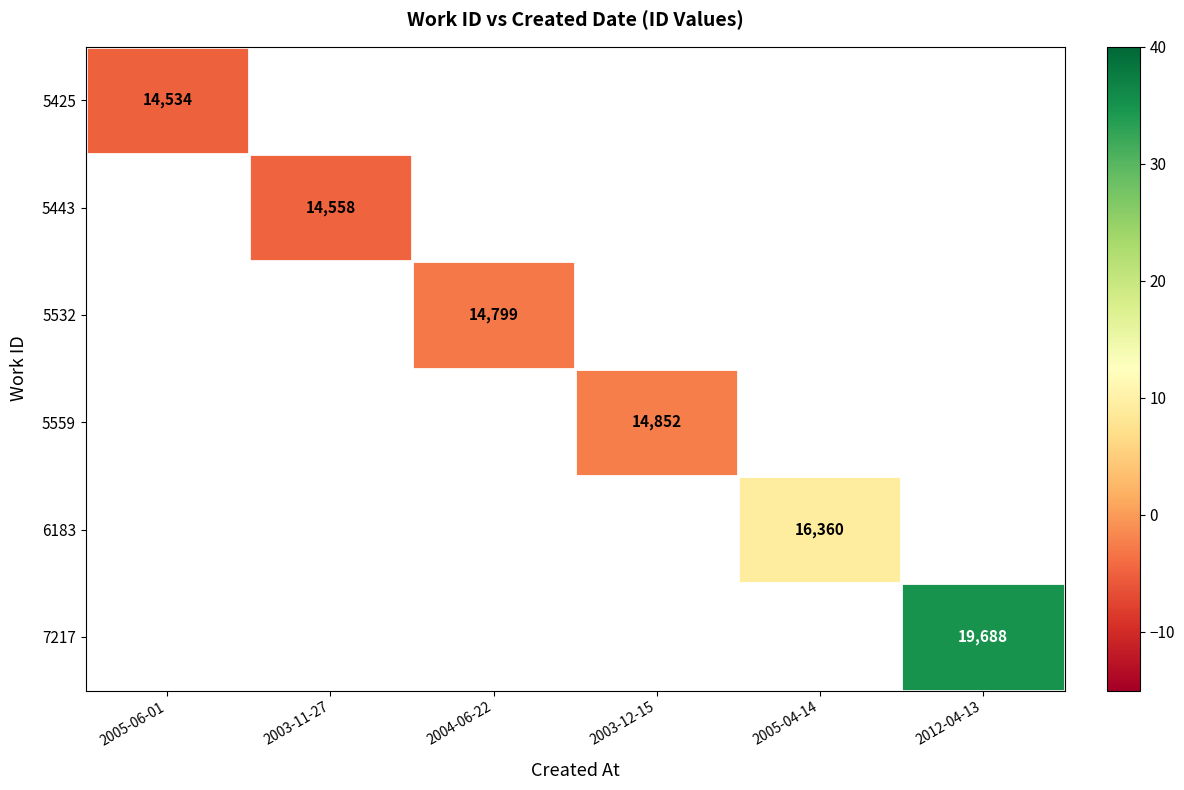

The value of 5532 at 2004-06-22 is 7199. True or false?

False